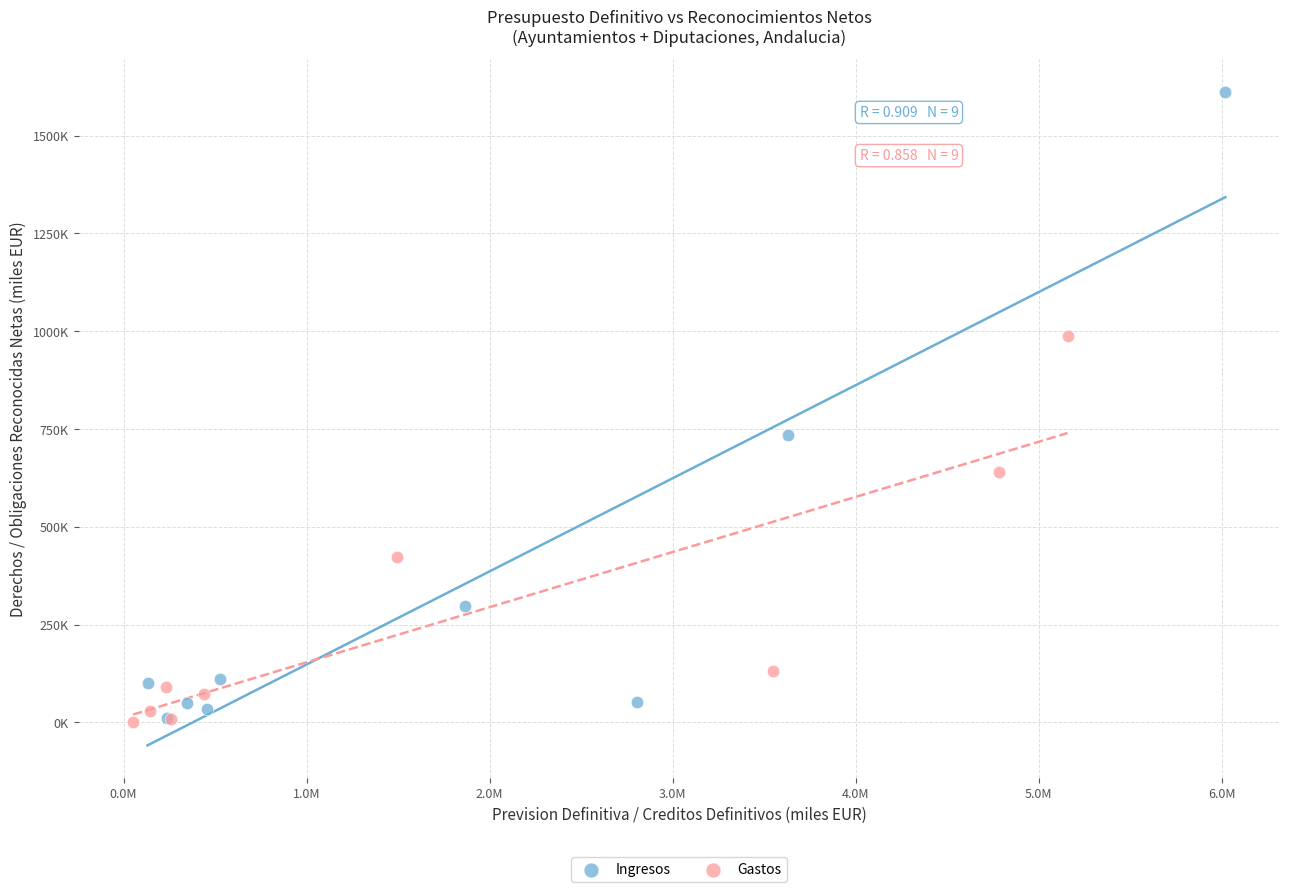

Which series contains the highest Y value?

Ingresos